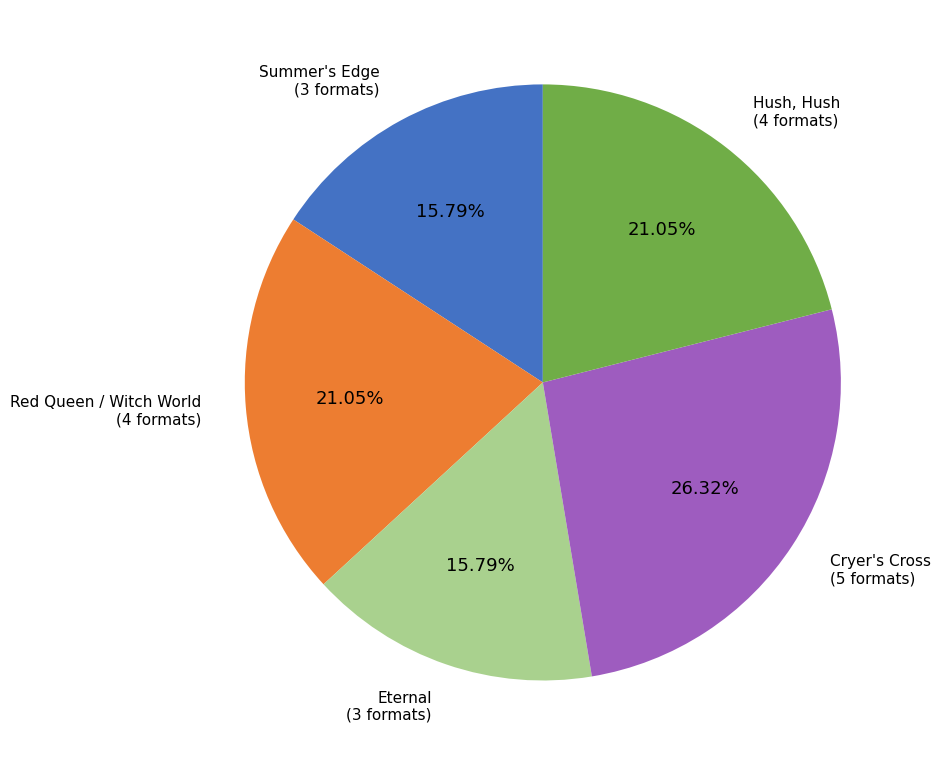

Is there any slice that represents more than half of the pie?

No